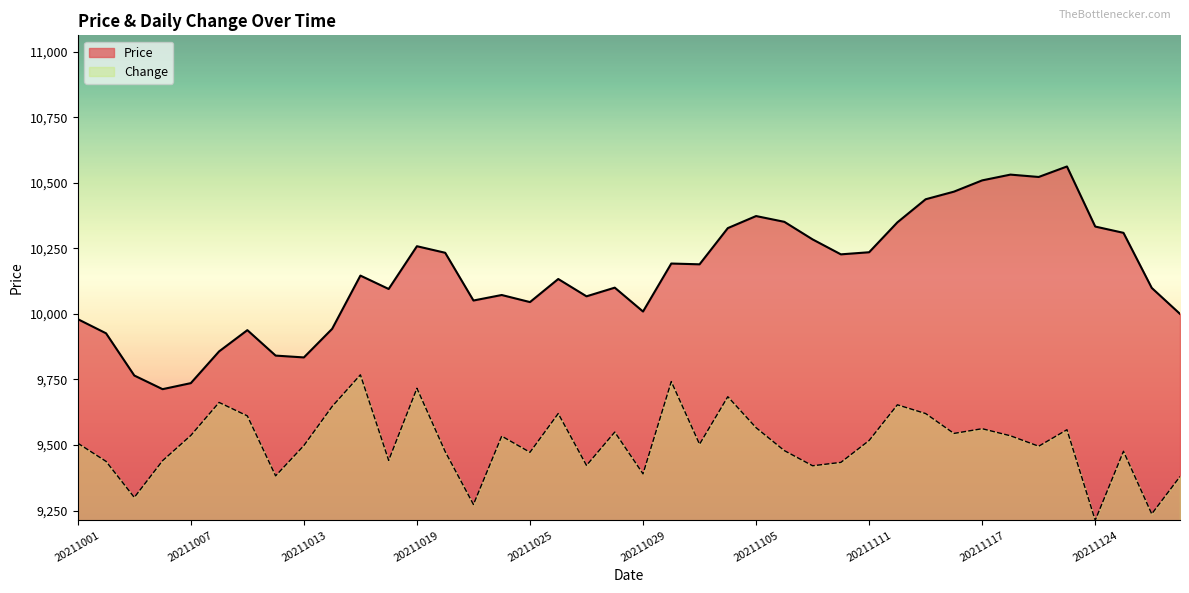

True or false: Price has a value of 10351.0 at 20211108.

True